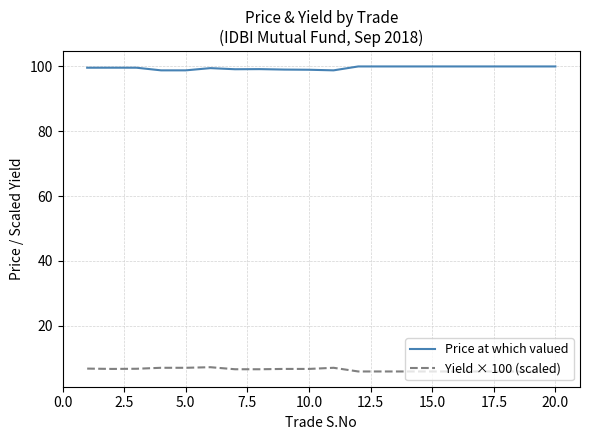

What is the smallest value displayed?

5.9